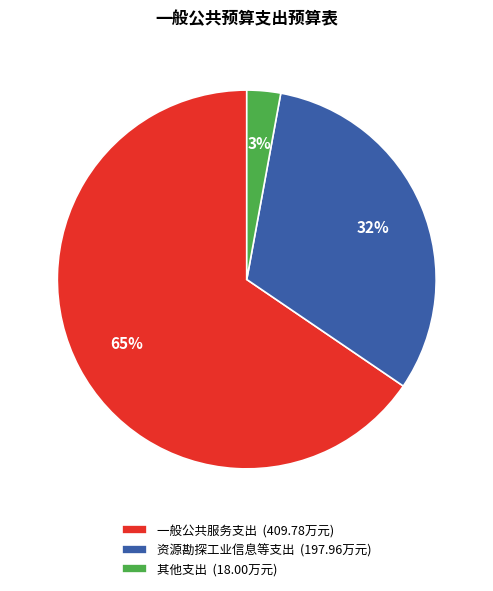

Does 其他支出 account for over 50% of the chart?

No